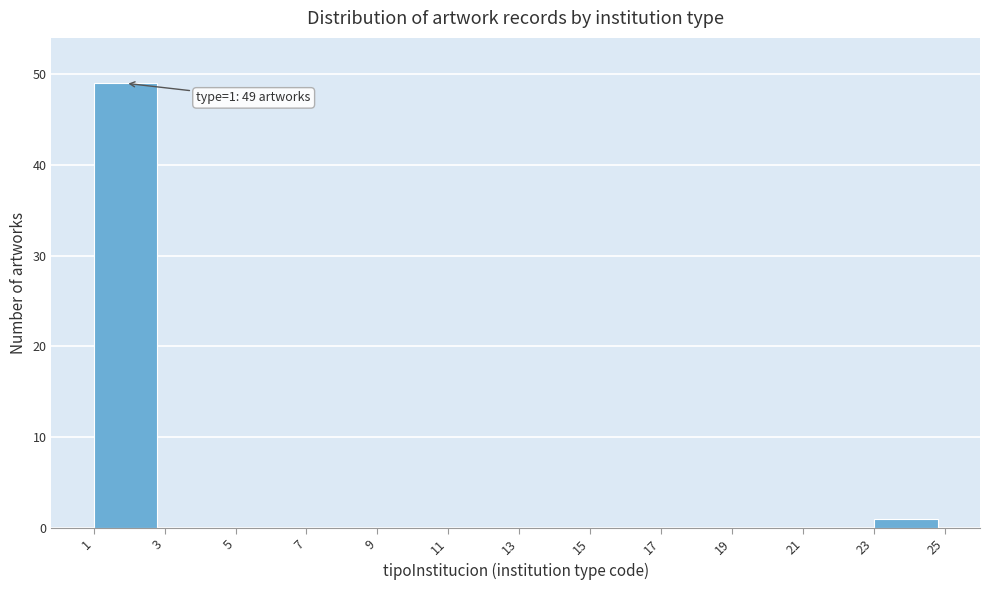

Over which range of the x-axis is the bar tallest?

1 to 3